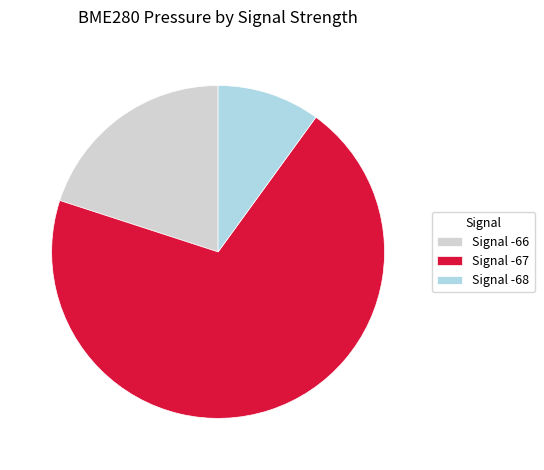

What is the largest slice in the pie chart?

Signal -67